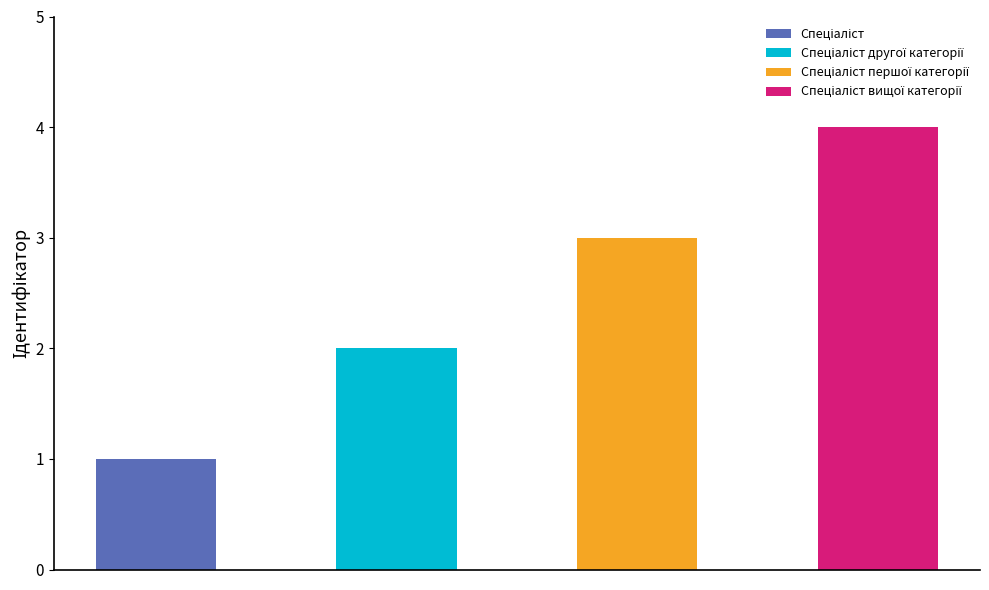

Where does the data first go above 3?

Спеціаліст вищої категорії